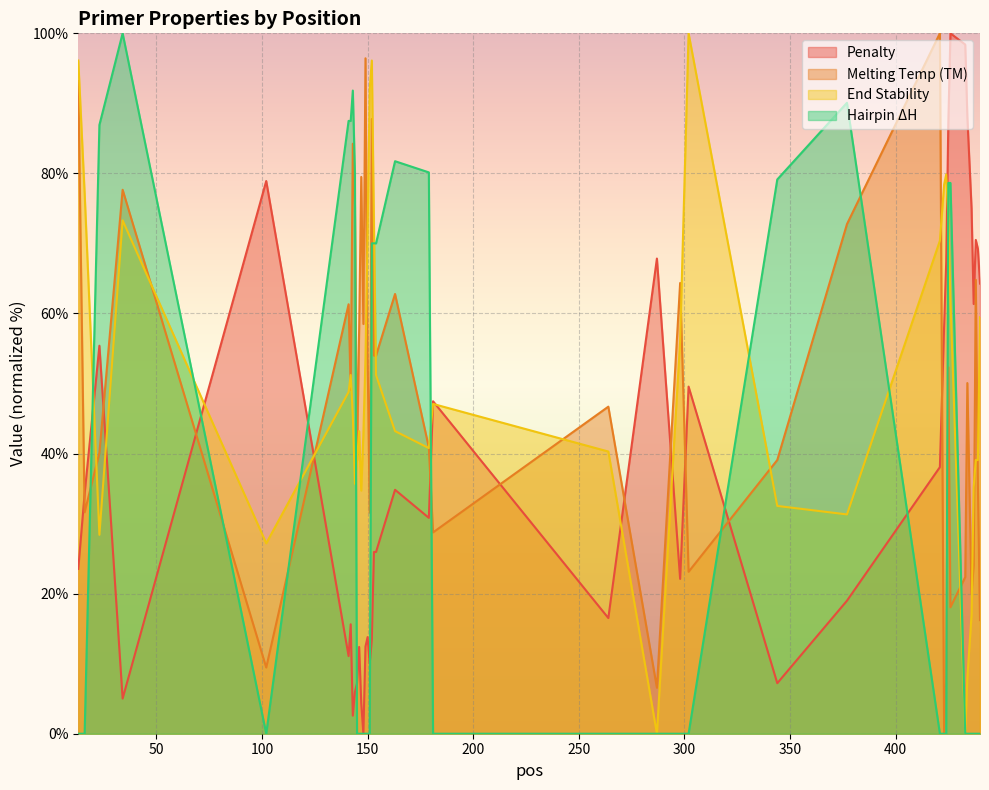

At which label does PRIMER_RIGHT_0_HAIRPIN_TH reach its peak?

34